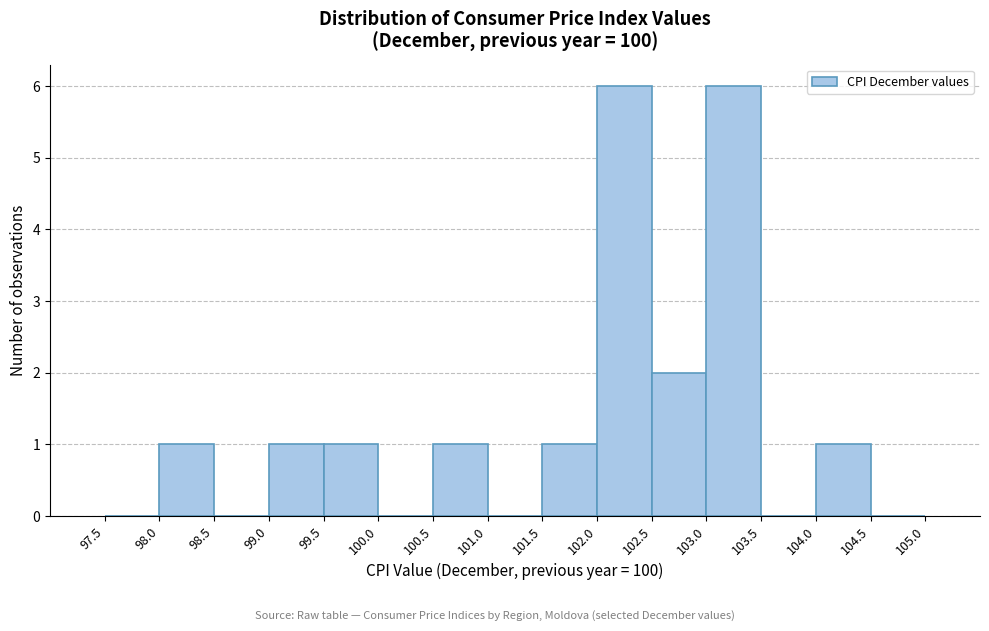

Reading left to right, list every bar in this chart as the range it spans on the x-axis followed by its height. The values are not printed on the chart, so give them approximately, as read against the axis.

97.5 to 98.0: 0
98.0 to 98.5: 1
98.5 to 99.0: 0
99.0 to 99.5: 1
99.5 to 100.0: 1
100.0 to 100.5: 0
100.5 to 101.0: 1
101.0 to 101.5: 0
101.5 to 102.0: 1
102.0 to 102.5: 6
102.5 to 103.0: 2
103.0 to 103.5: 6
103.5 to 104.0: 0
104.0 to 104.5: 1
104.5 to 105.0: 0